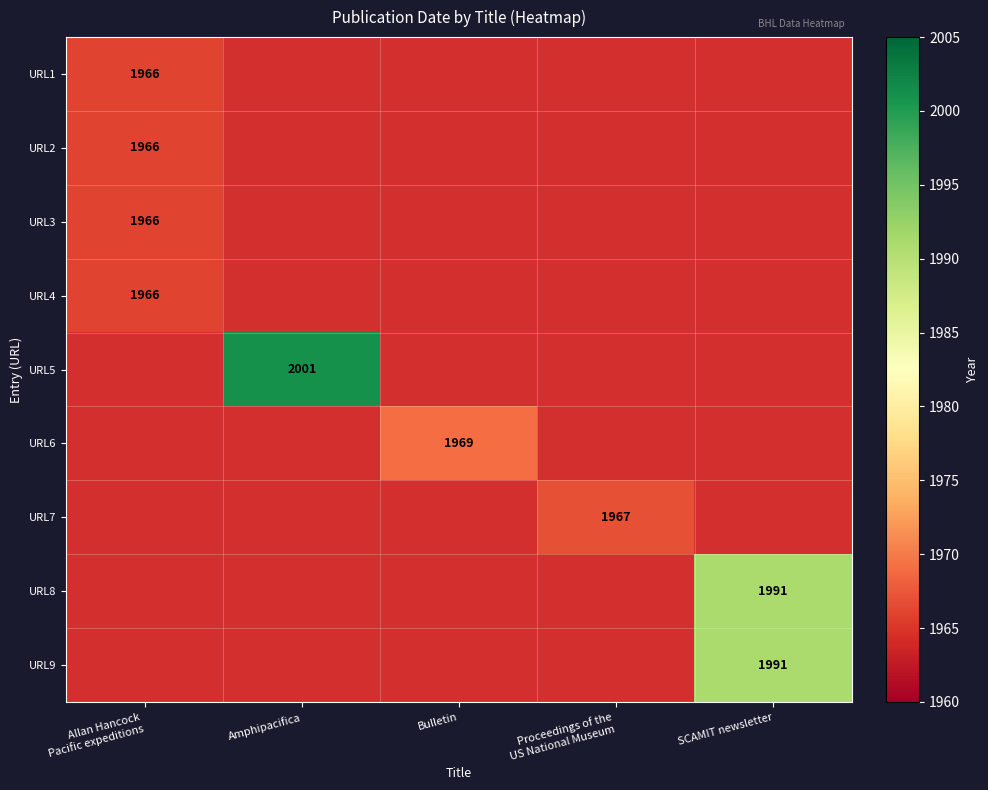

How many data points does each series have?

5